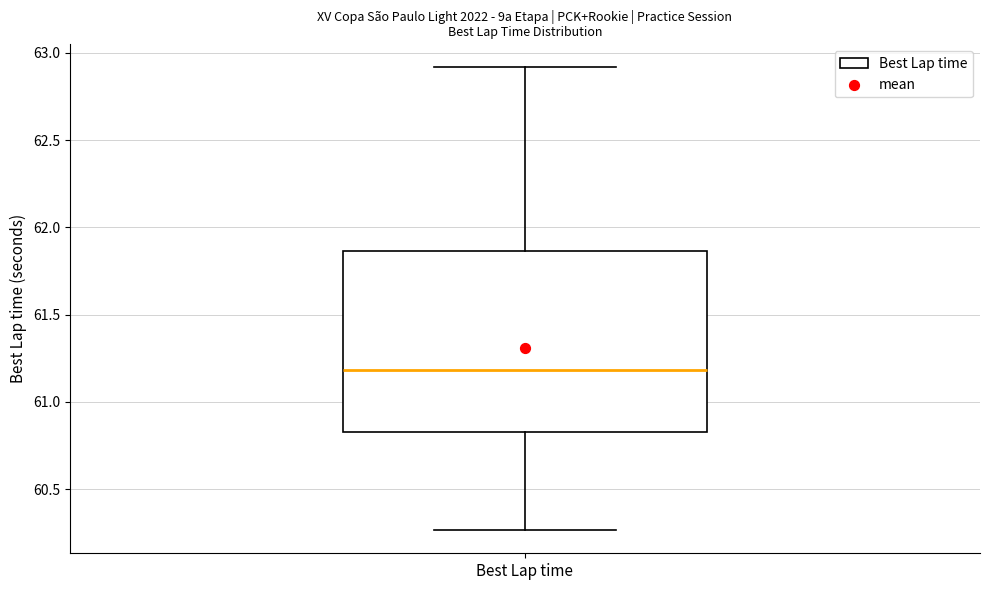

Read this box plot against the y-axis: the position of the median line, the range covered by the box, and the ends of both whiskers. The values are not printed on the chart, so give them approximately, as read against the axis.

median 61.20, box 60.85 to 61.85, whiskers 60.25 to 62.90